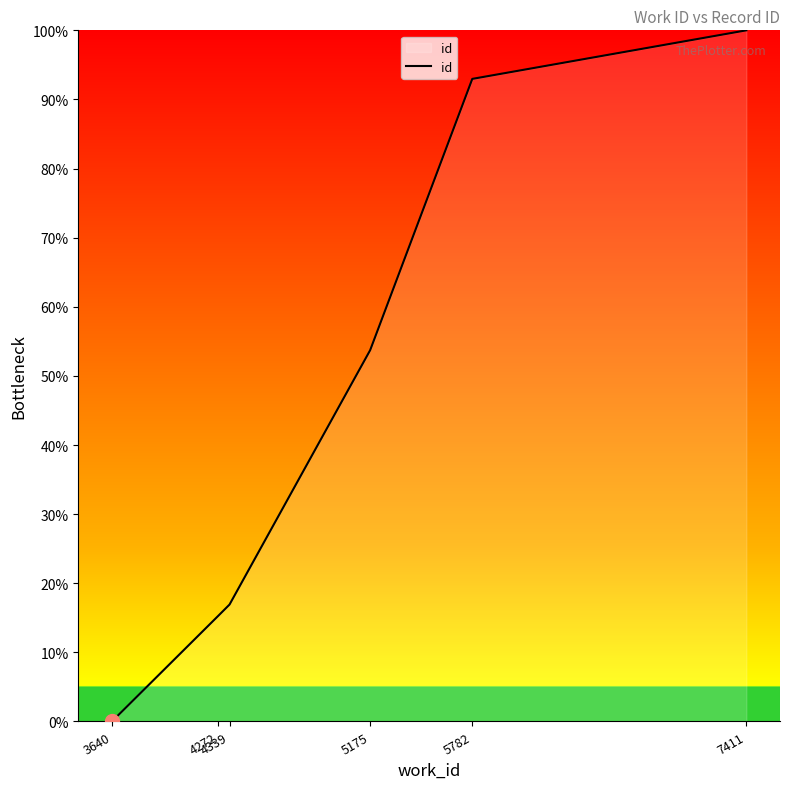

The chart shows a value of 15.3 at 4272. True or false?

True